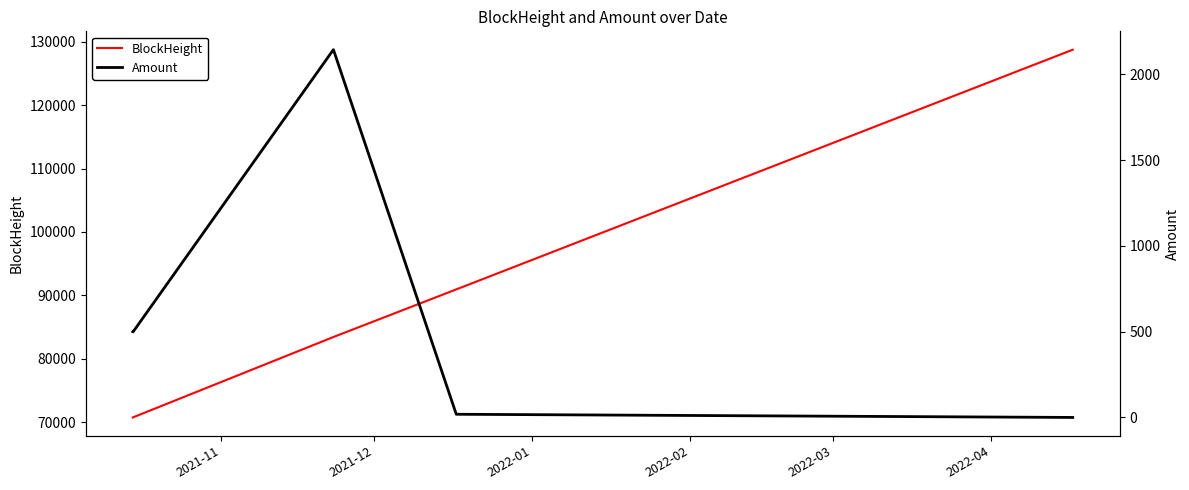

What is the highest value of the BlockHeight series?

128717